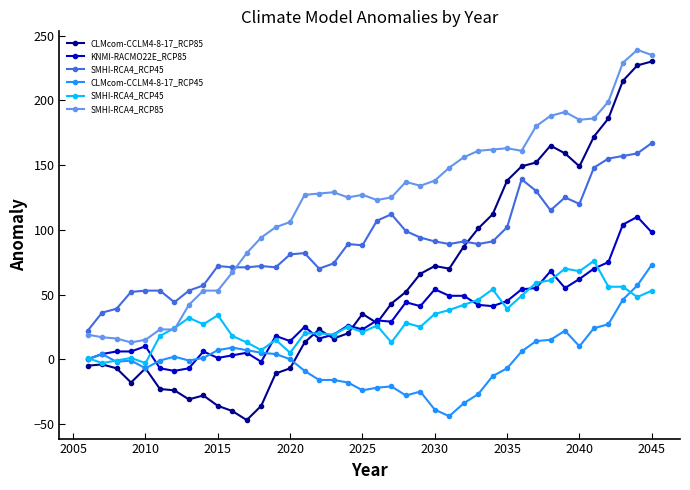

The value of KNMI-RACMO22E_RCP85 at 2035 is 67. True or false?

False